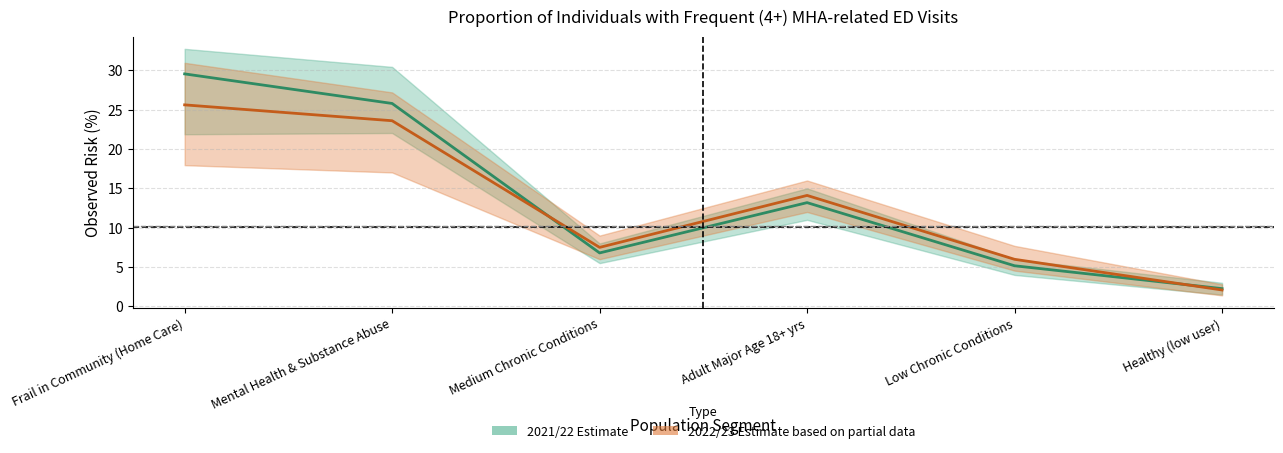

What is the minimum value shown in the chart?

2.1